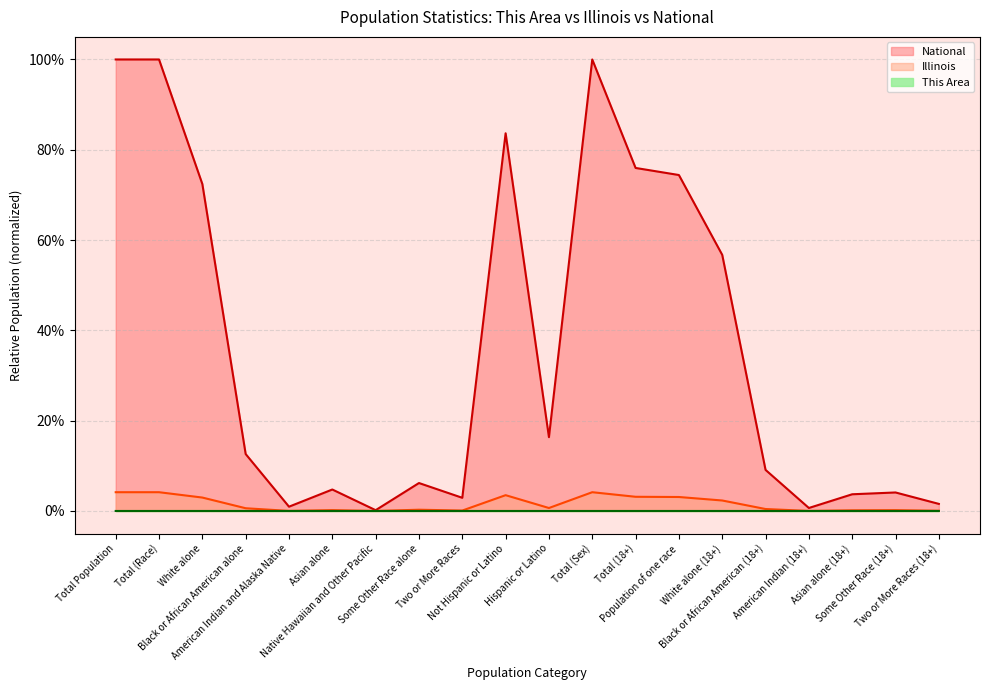

What is the maximum value shown in the chart?

1.0